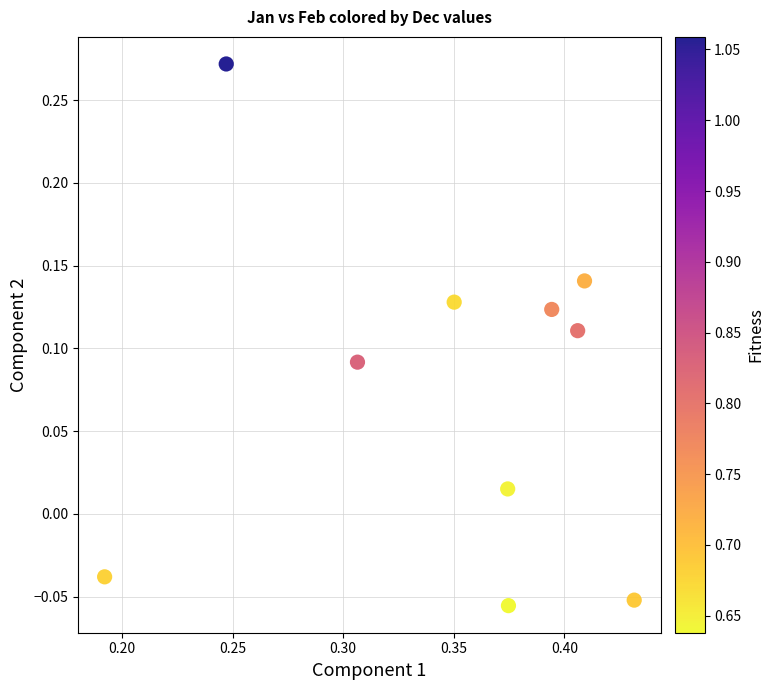

How many points are shown in the scatter plot?

10